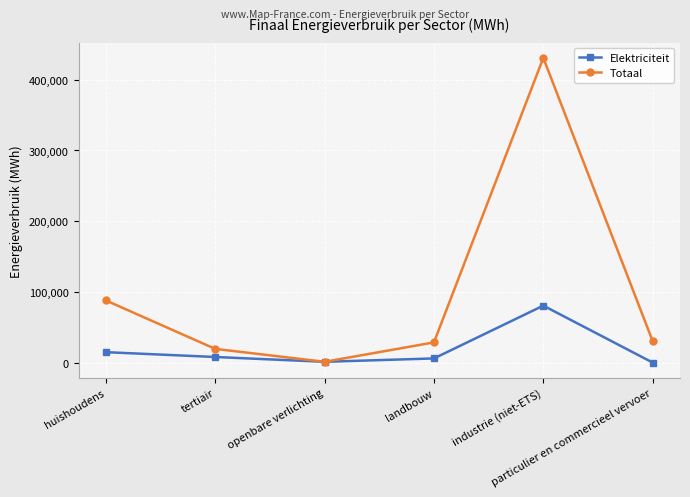

What is the value of the Totaal point at the 2nd from the left?

19360.0